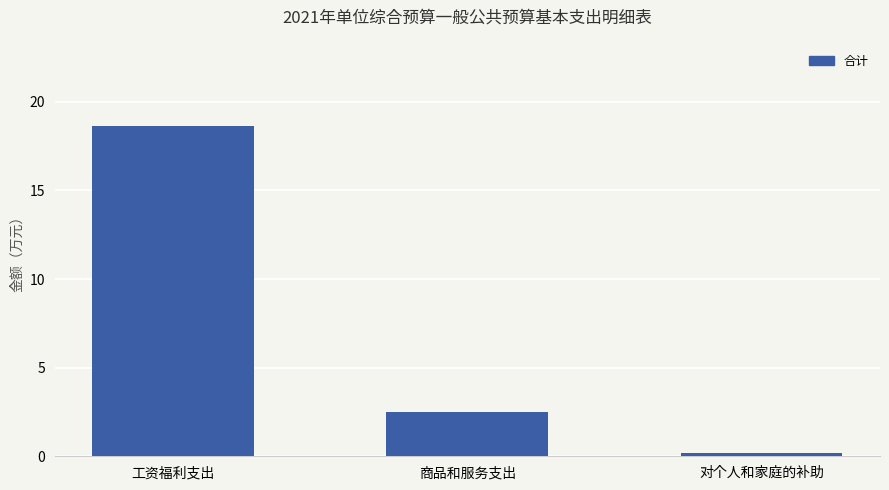

At which label does the data first exceed 2?

工资福利支出